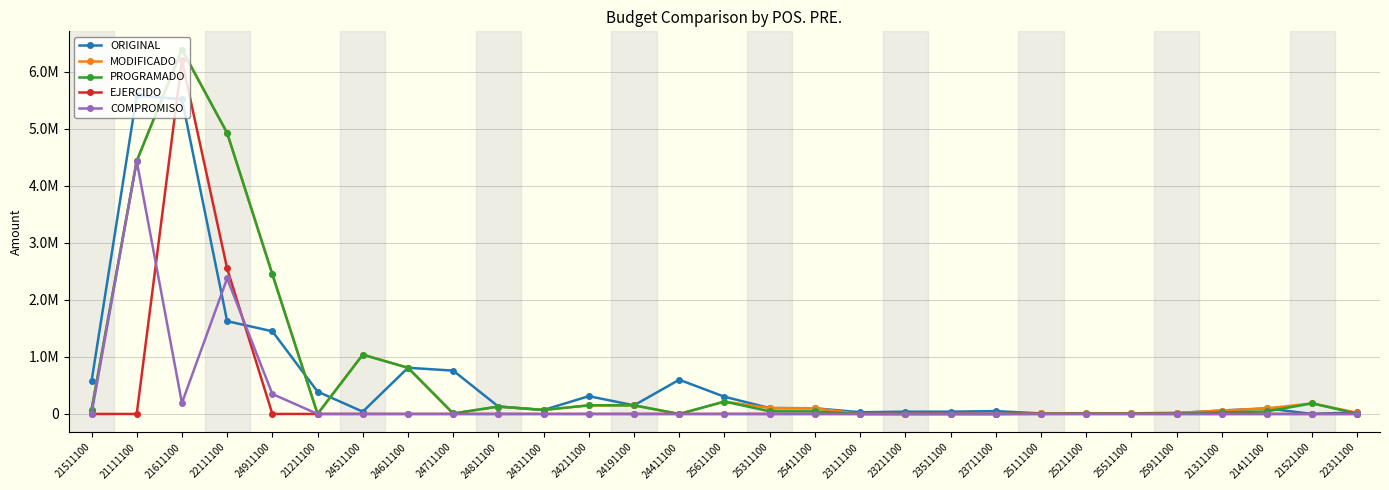

Does the chart have visible grid lines?

Yes